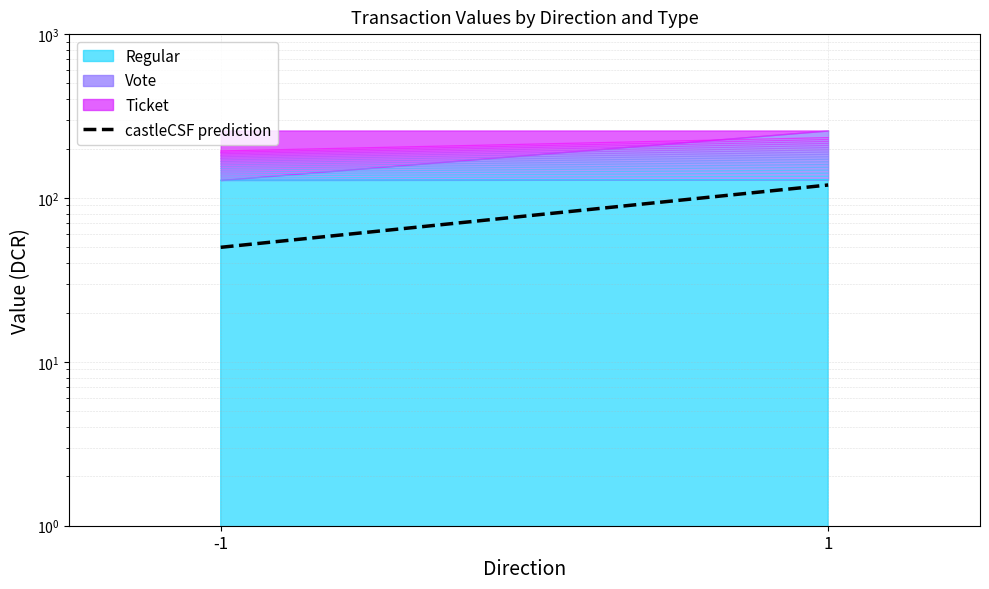

How many values are below 120?

1